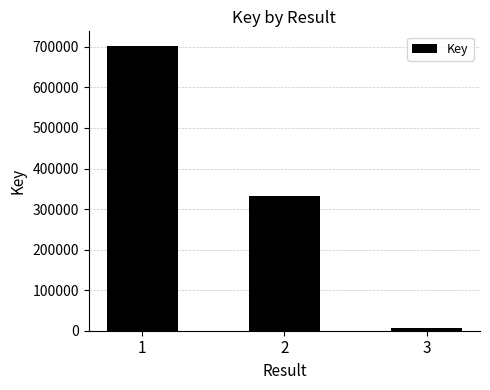

Reading left to right, what are all the values shown in this chart?

1=703148	2=331461	3=5846